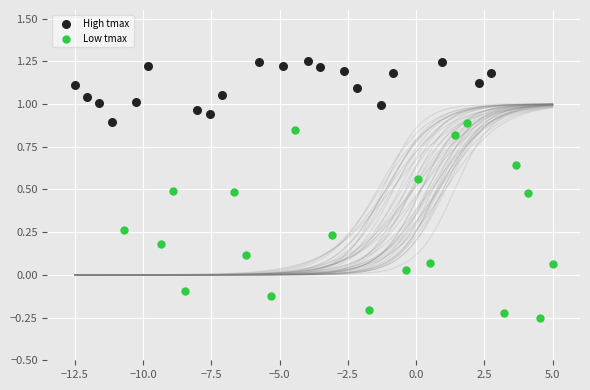

Which series contains the lowest Y value?

Low tmax